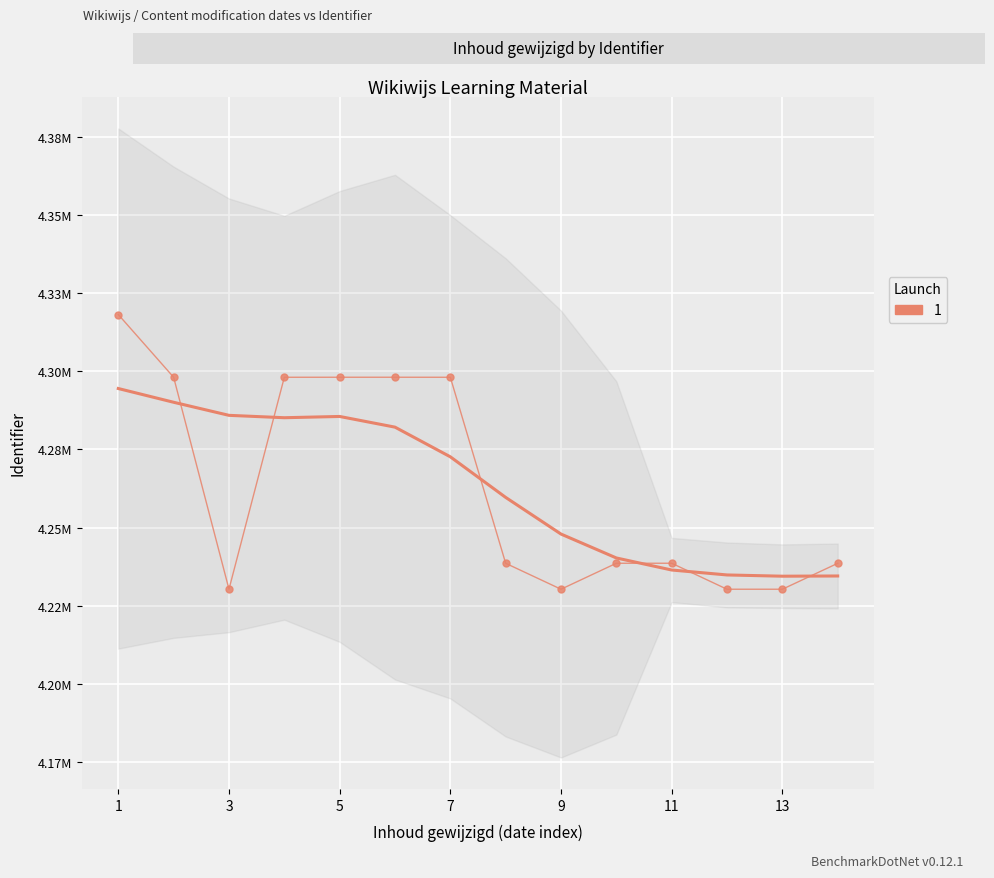

Count the number of data series in this chart.

1